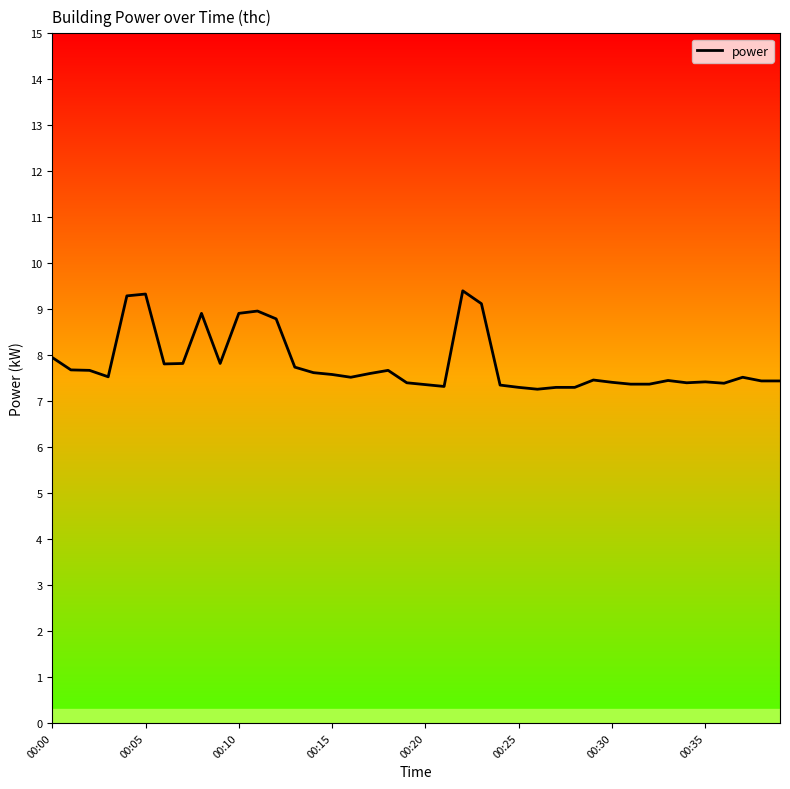

What is the minimum value shown in the chart?

7.3